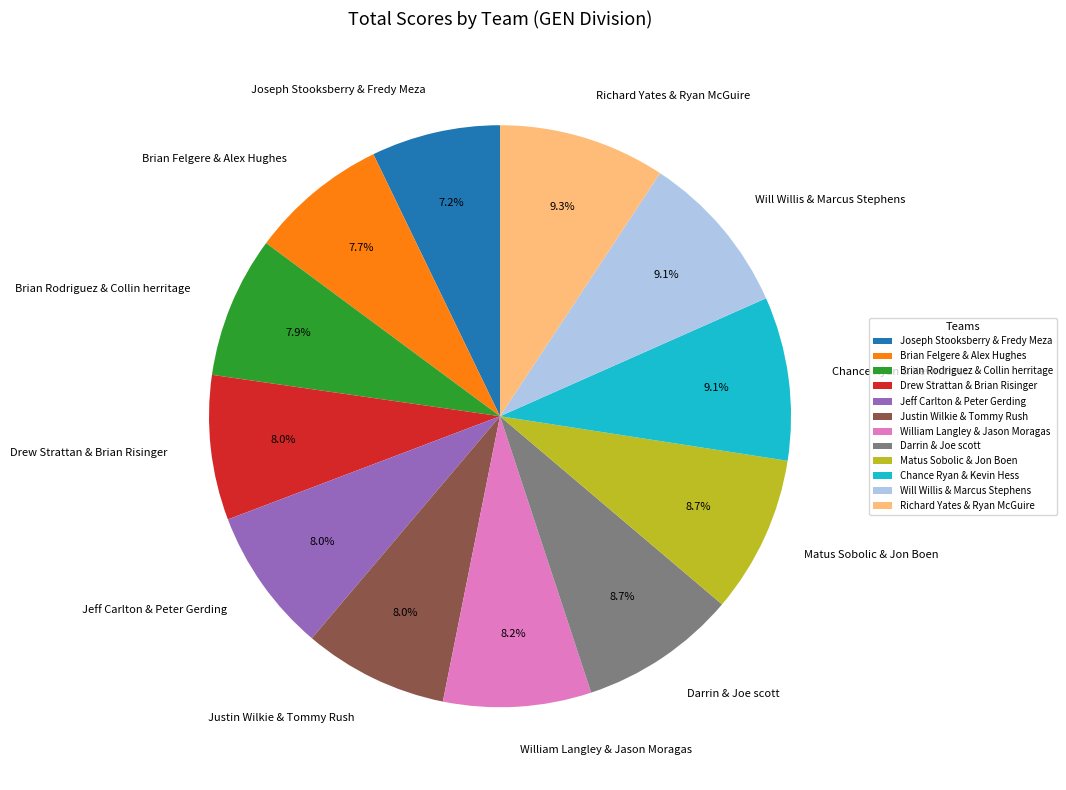

How many segments does this pie chart have?

12